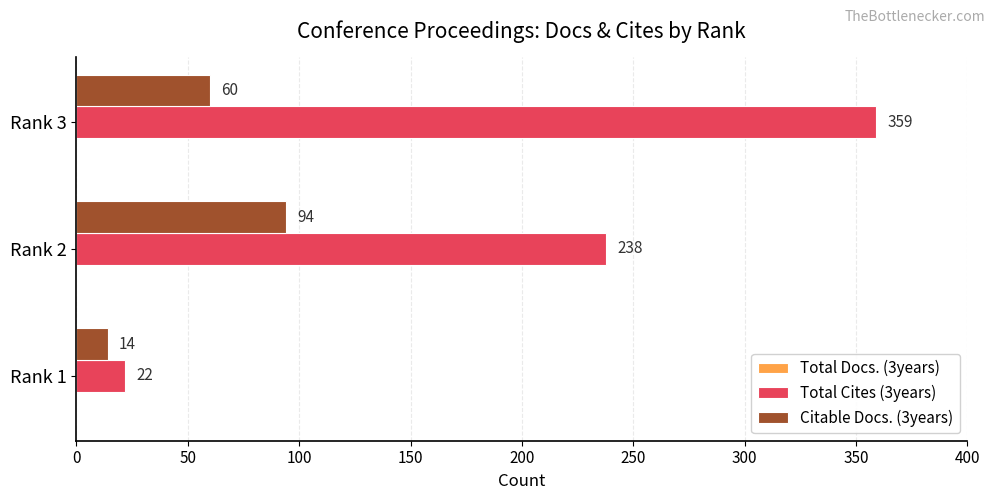

Count the Total Cites (3years) values in the range 22 to 359.

3